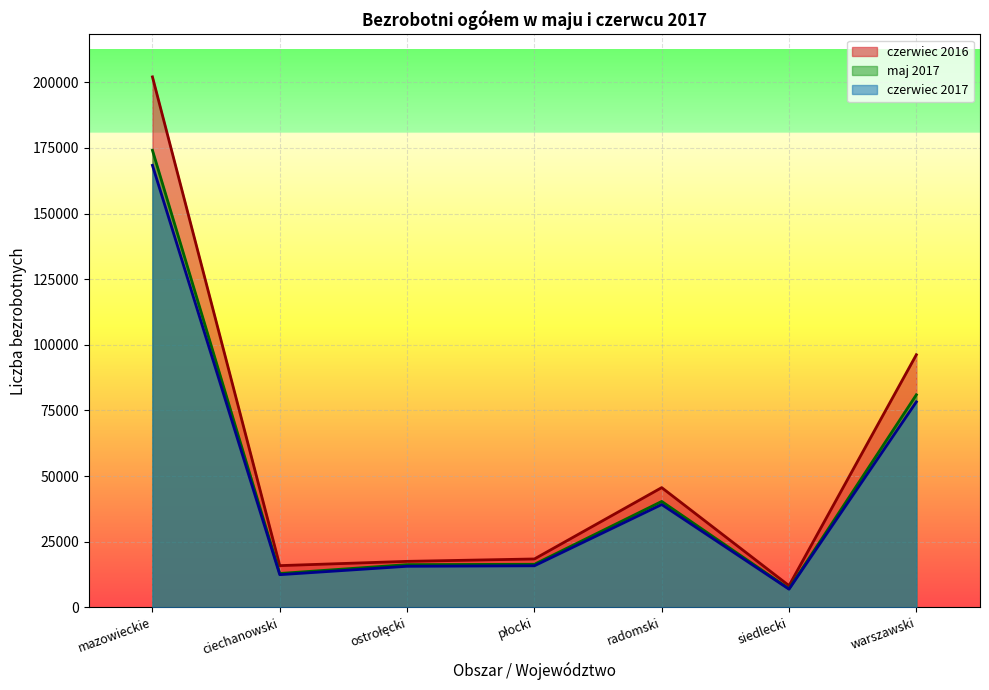

In maj 2017, how many points are lower than both neighbors (excluding endpoints)?

2